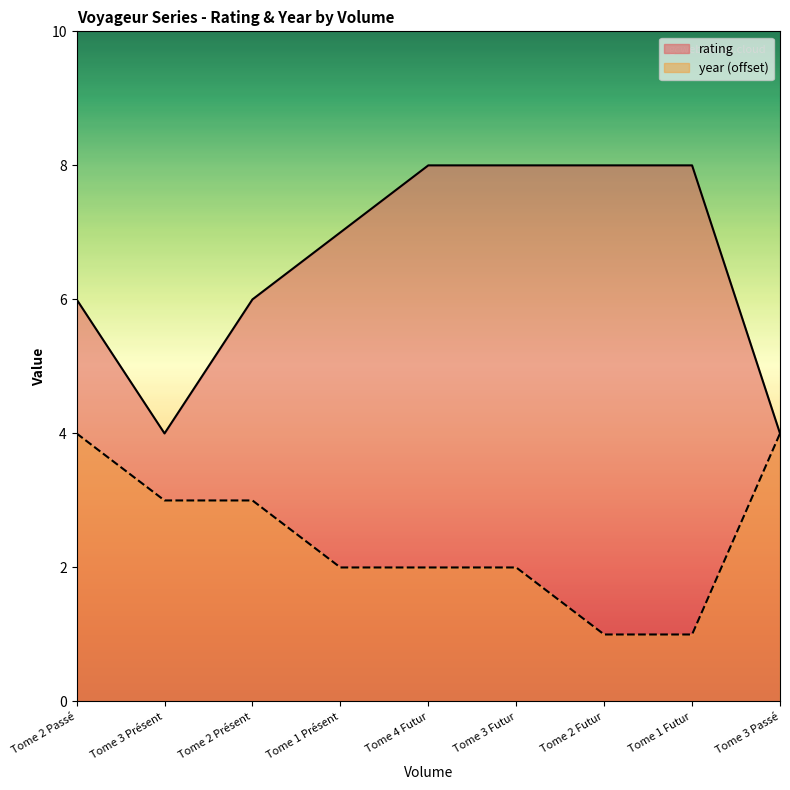

At which label is rating closest to 6?

Tome 2 Passé